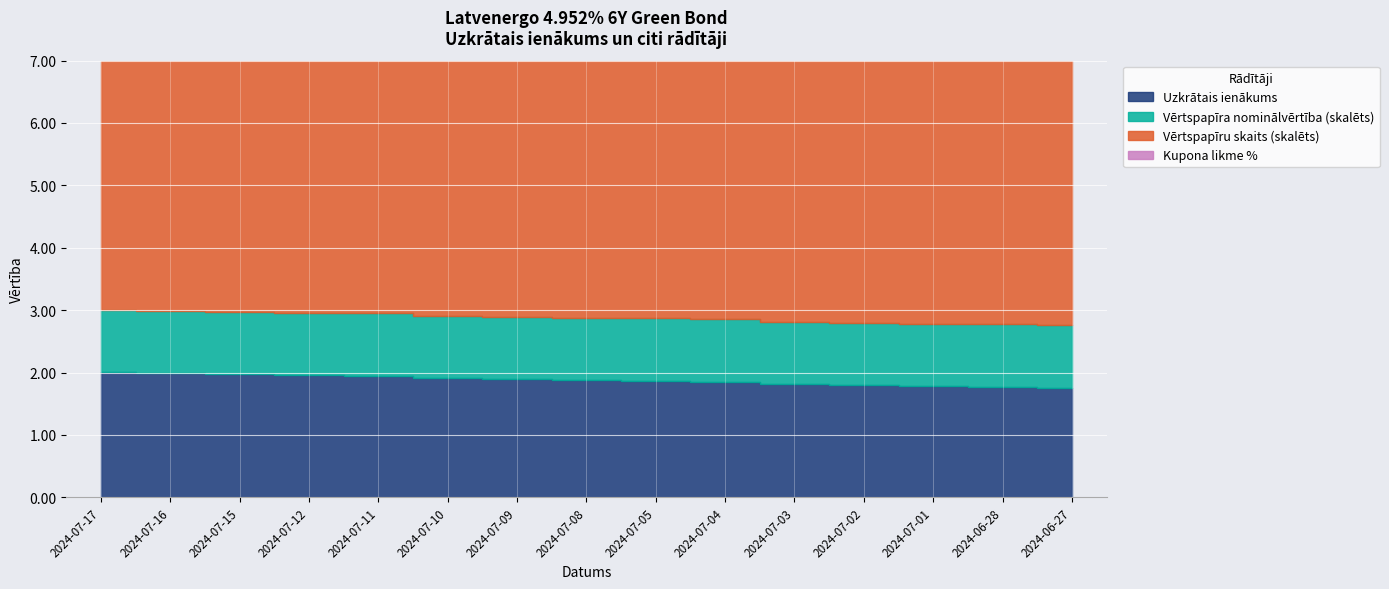

Which series has the largest total across all categories?

Vērtspapīru skaits